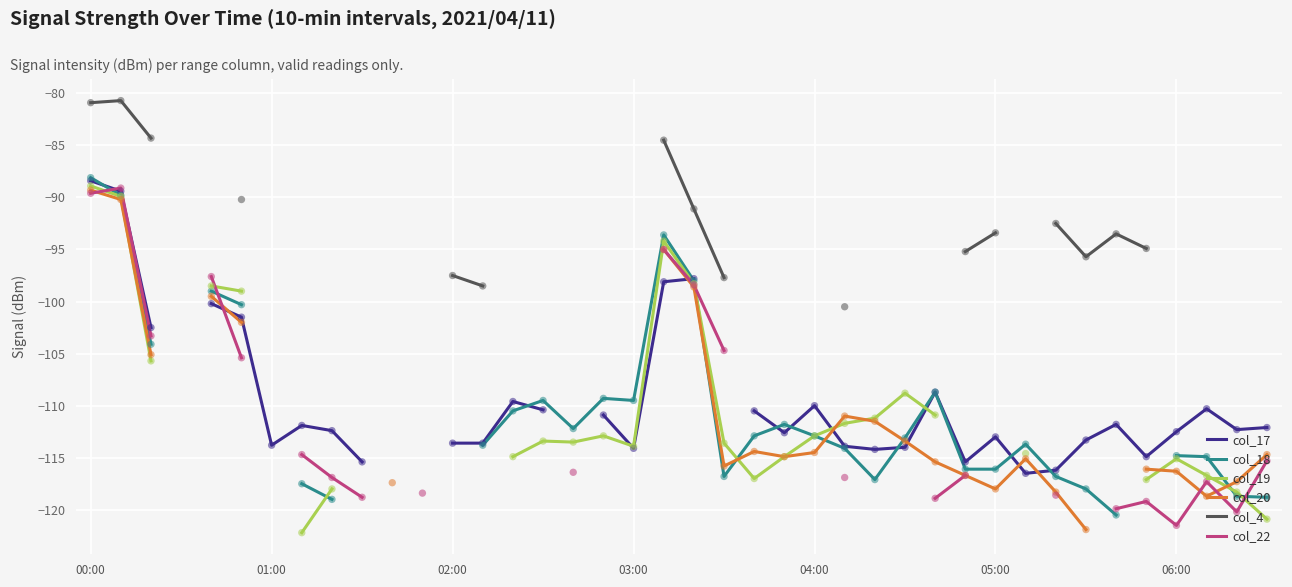

Which series reaches the minimum Y coordinate?

col_19